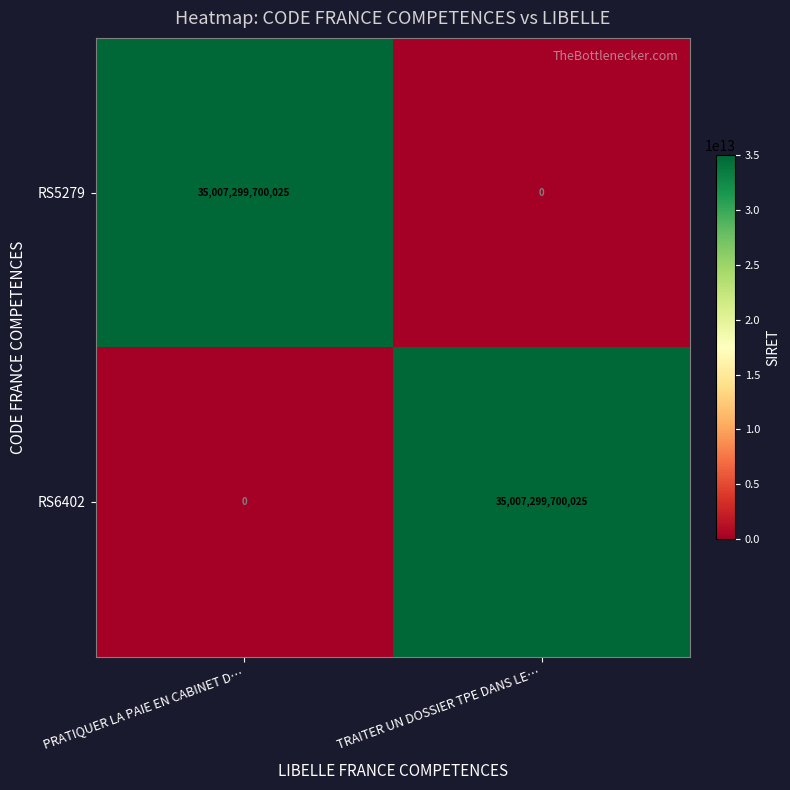

Reading left to right, what are all the values shown in this chart?

RS5279: PRATIQUER LA PAIE EN CABINET D…=35007299700025	TRAITER UN DOSSIER TPE DANS LE…=0
RS6402: PRATIQUER LA PAIE EN CABINET D…=0	TRAITER UN DOSSIER TPE DANS LE…=35007299700025